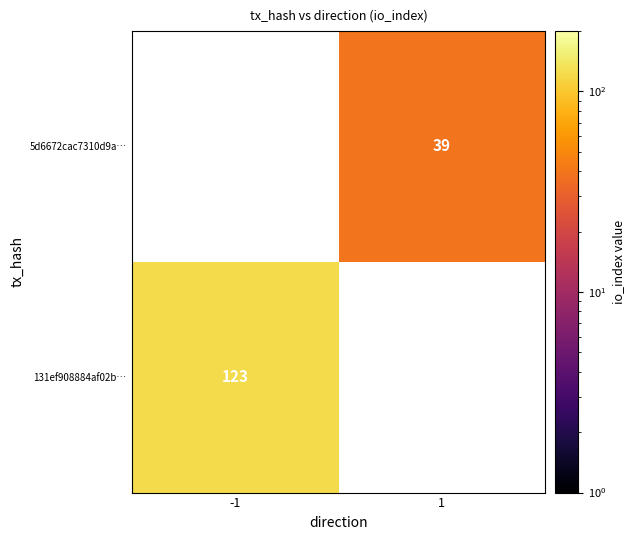

Count the number of categories in the chart.

2